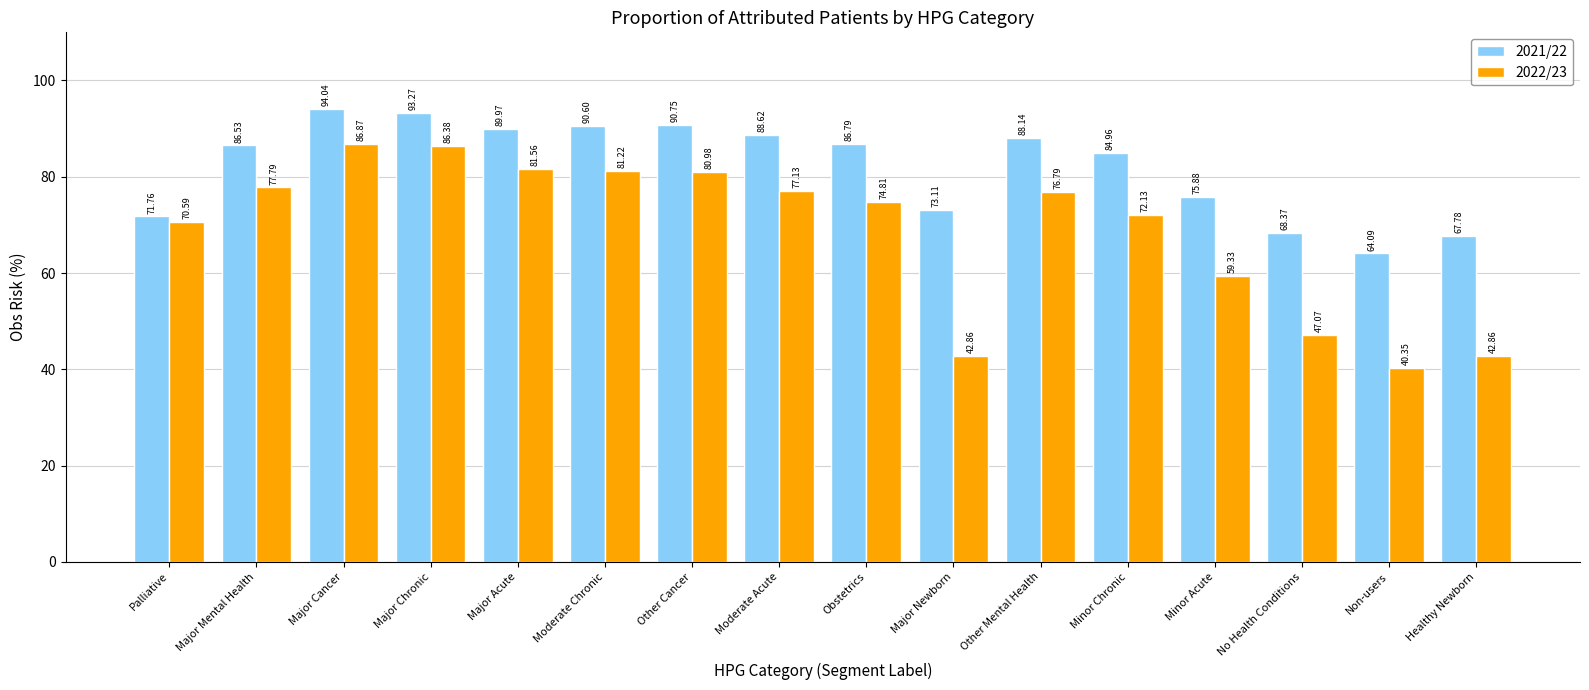

What is the difference between the highest and lowest values at Major Cancer?

7.2